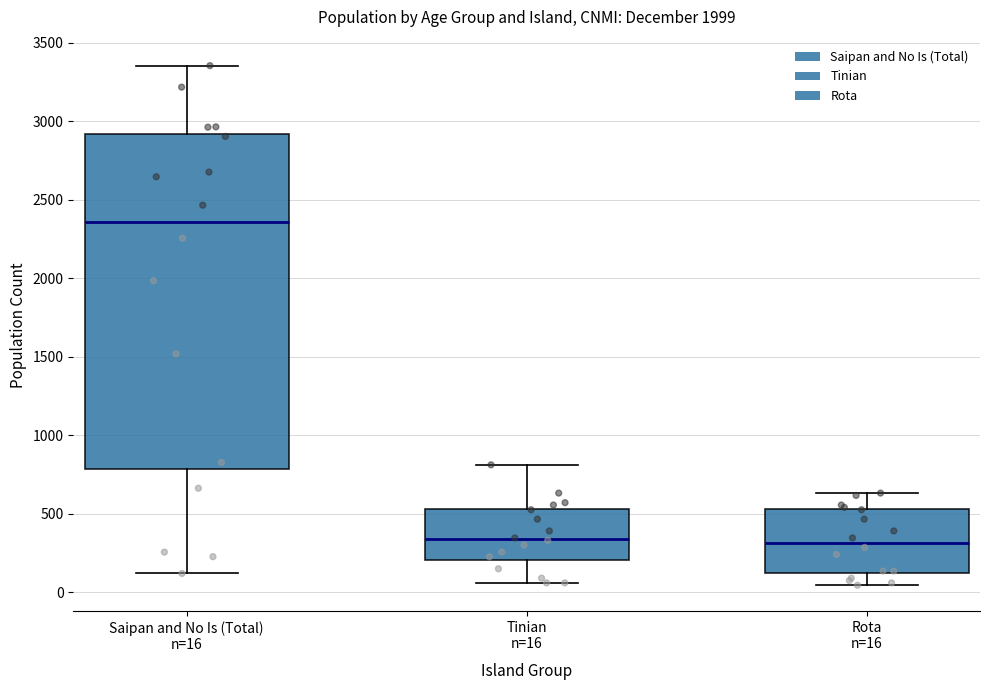

Which box is the tallest, from its lower edge to its upper edge?

Saipan and No Is (Total) n=16